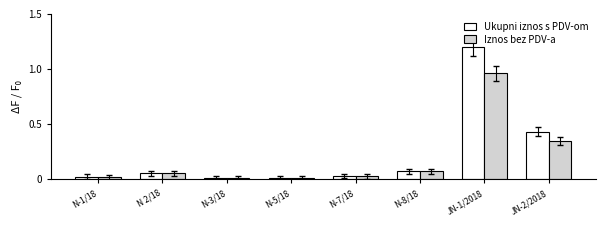

Are the bars grouped side by side (vs. stacked)?

Yes